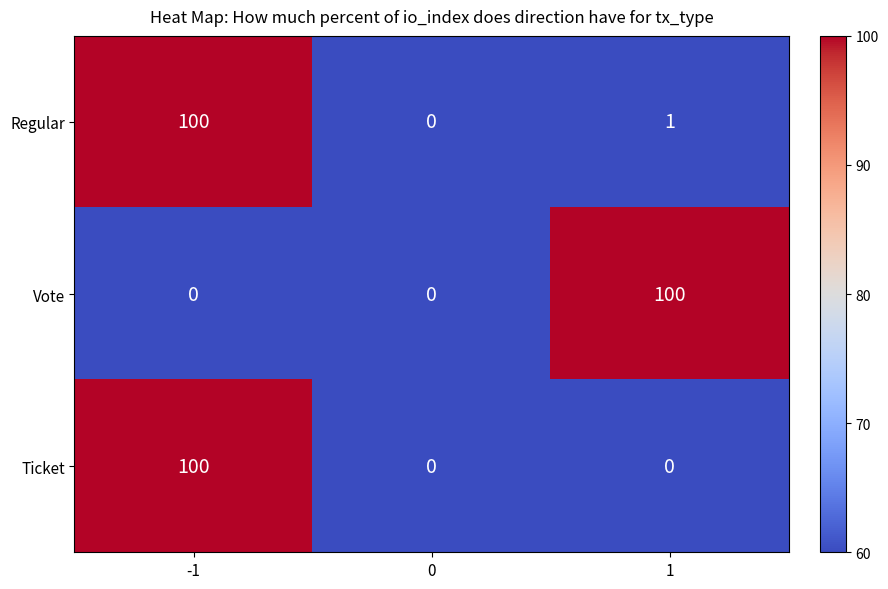

Reading left to right, list all the values displayed in this chart.

Regular: -1=100	0=0	1=1
Vote: -1=0	0=0	1=100
Ticket: -1=100	0=0	1=0